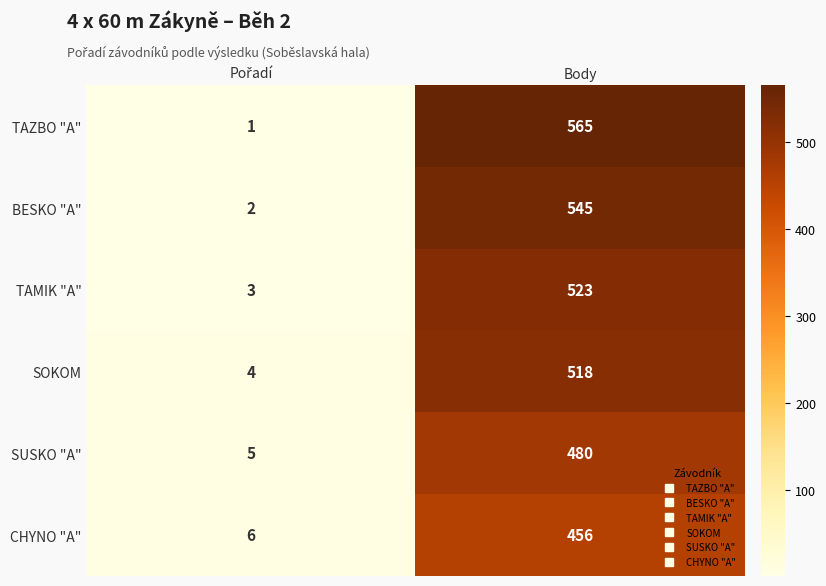

Which series has the largest range (max minus min)?

TAZBO "A"